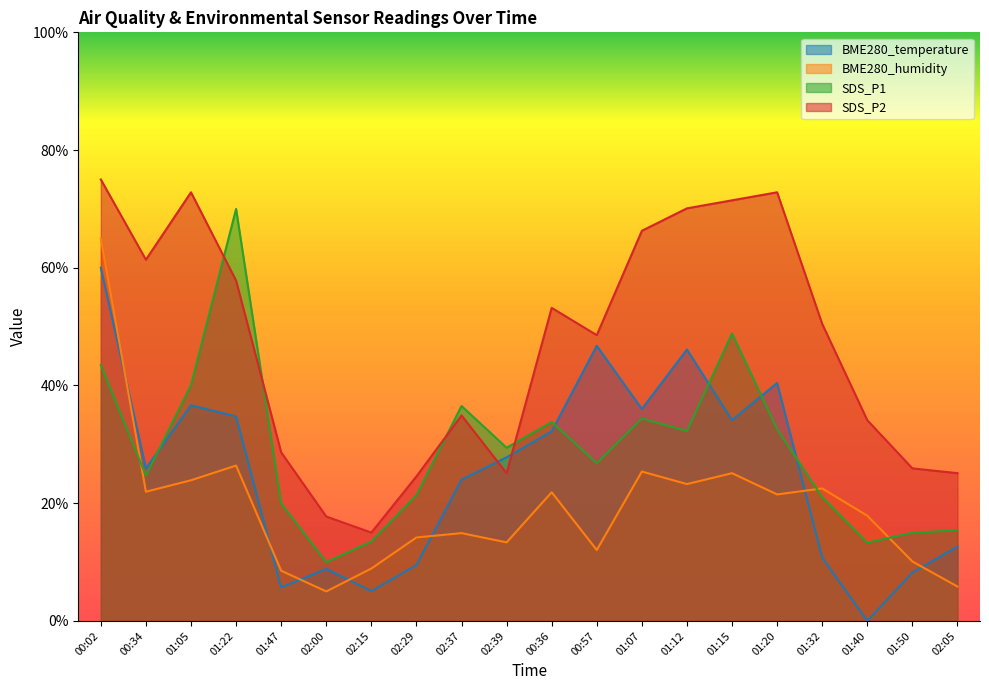

How many lines are shown in the chart?

4